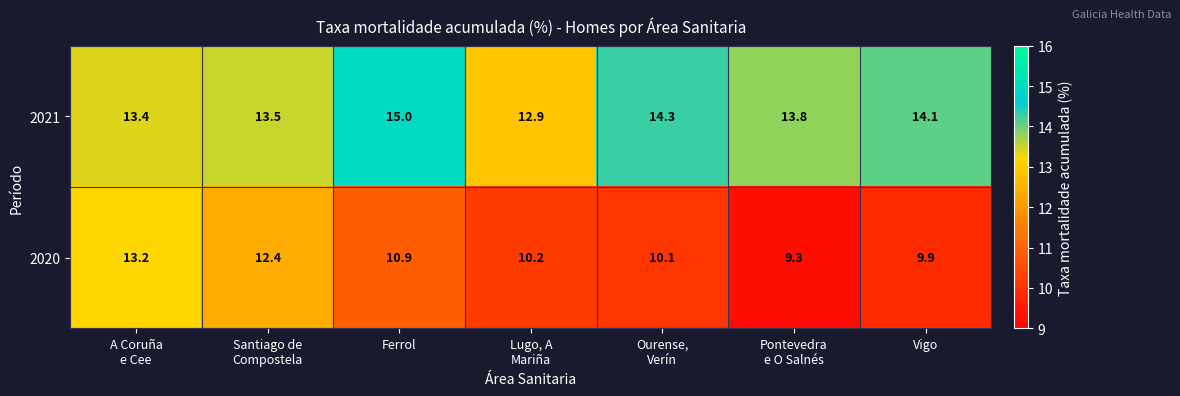

At which category does the chart reach its peak across all series?

Ferrol